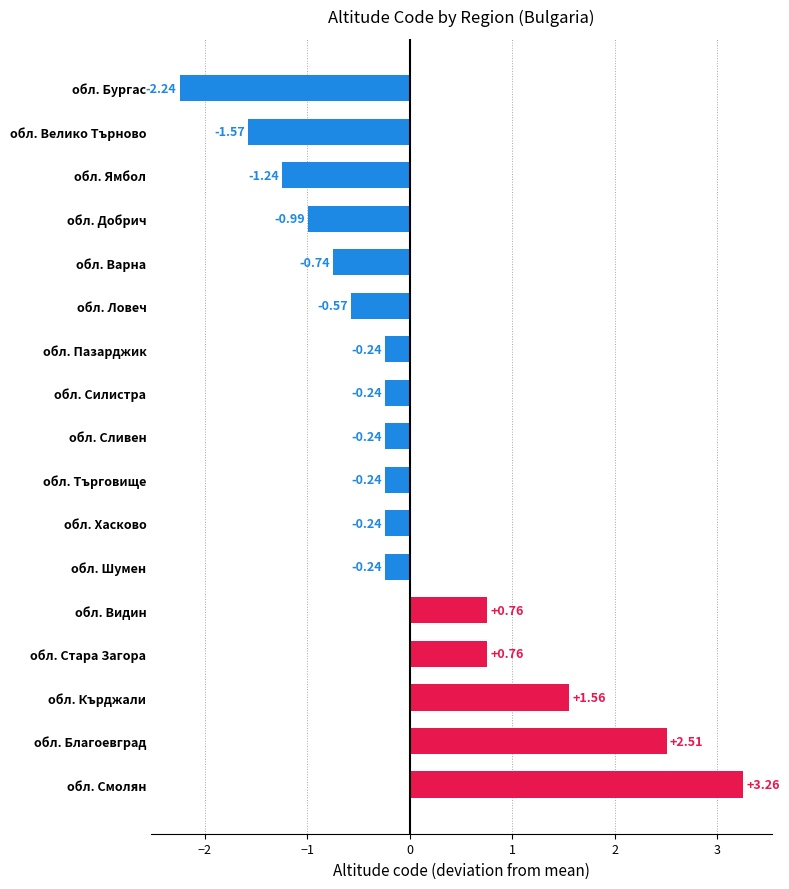

What is the difference between the maximum and minimum values?

5.5